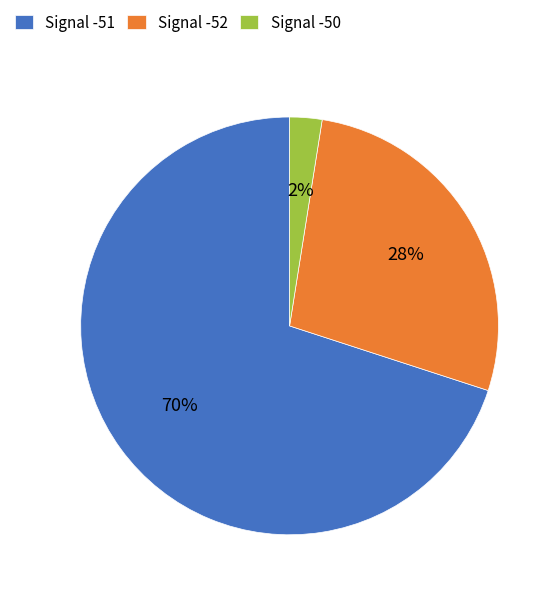

Which slice is the largest?

Signal -51